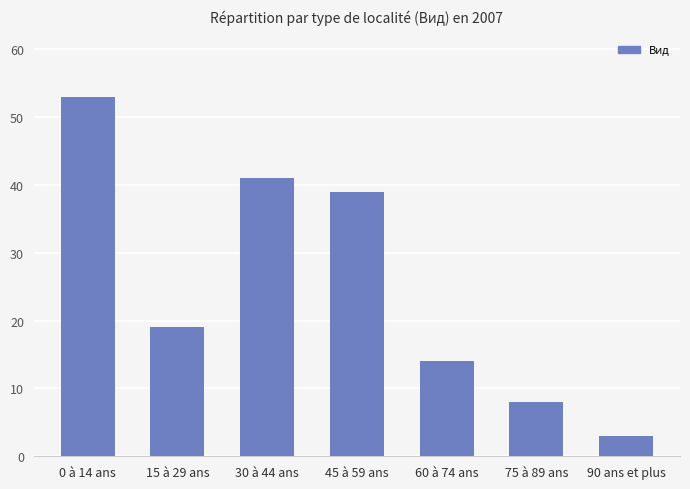

How many values are below 19?

3